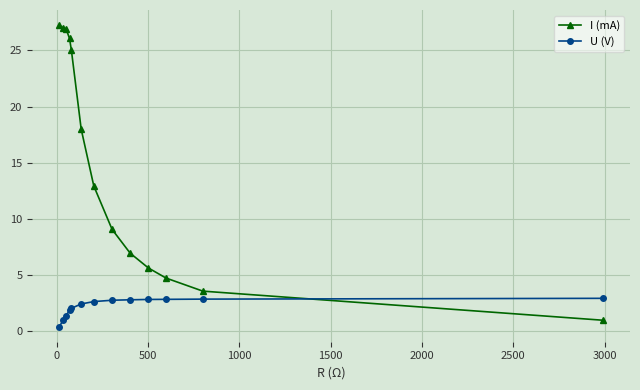

Rank the series by their average value, from lowest to highest.

U (V), I (mA)